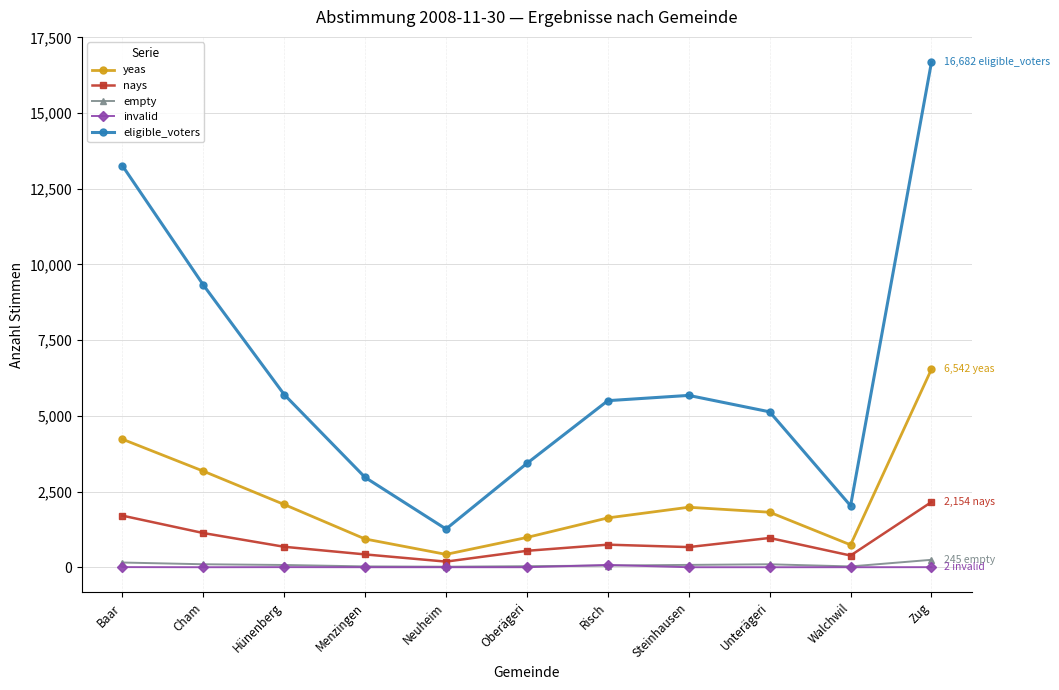

The eligible_voters series shows 5225 at Zug. True or false?

False